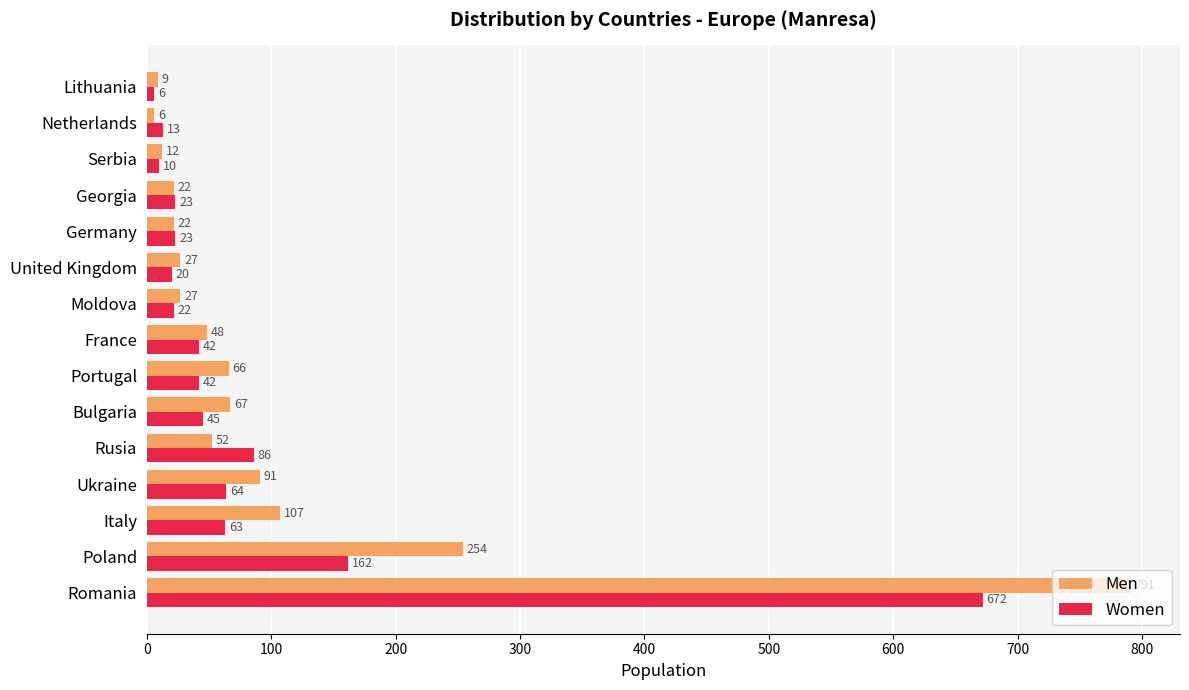

How many data points in Men are less than 48?

7